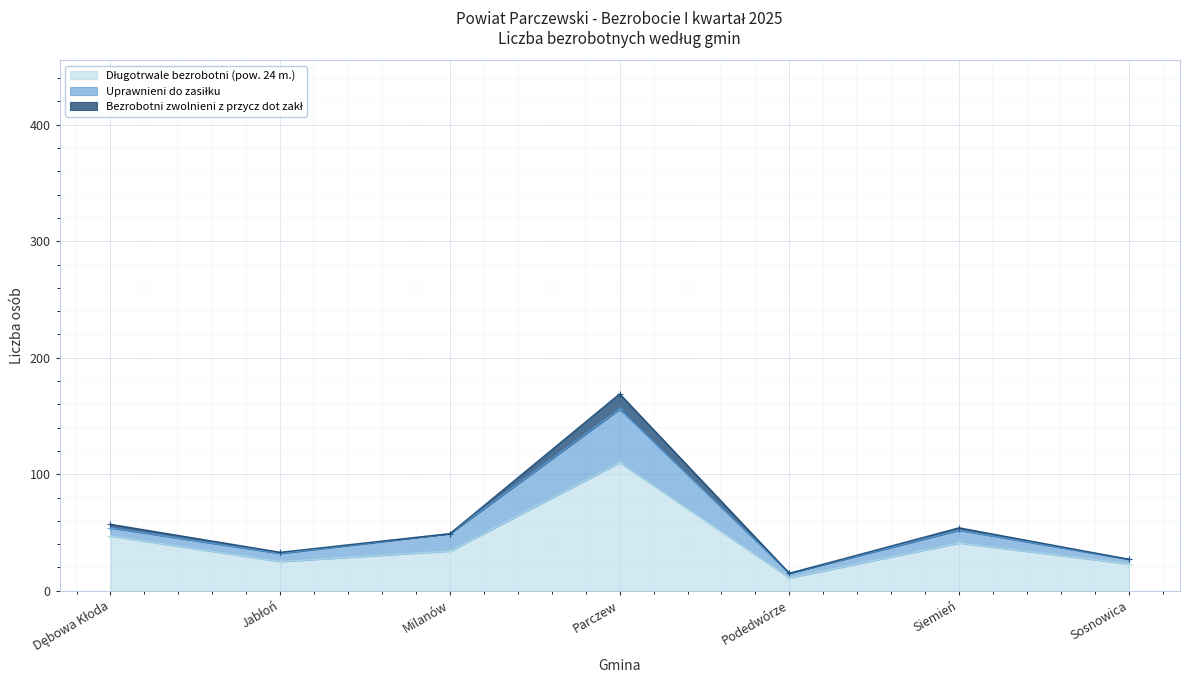

At which category is the sum across all series the highest?

Parczew